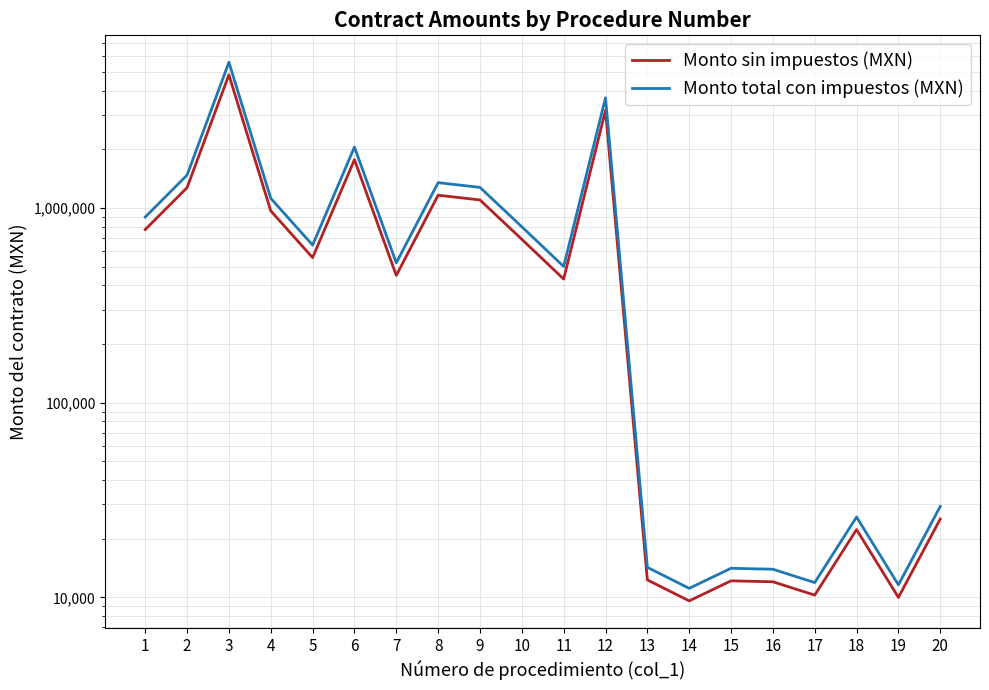

What value does the Monto sin impuestos (MXN) series have at 11?

431034.5